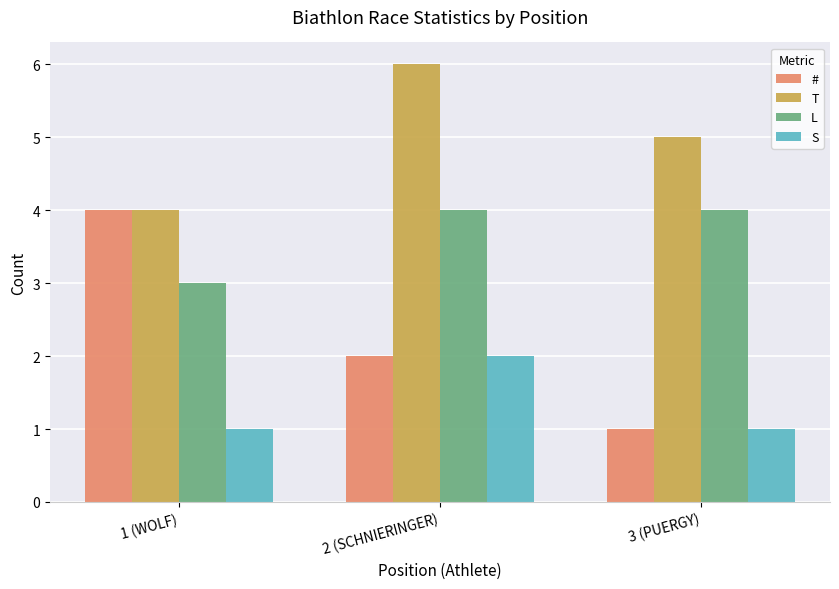

Reading left to right, list all the values displayed in this chart.

#: 4	2	1
T: 4	6	5
L: 3	4	4
S: 1	2	1